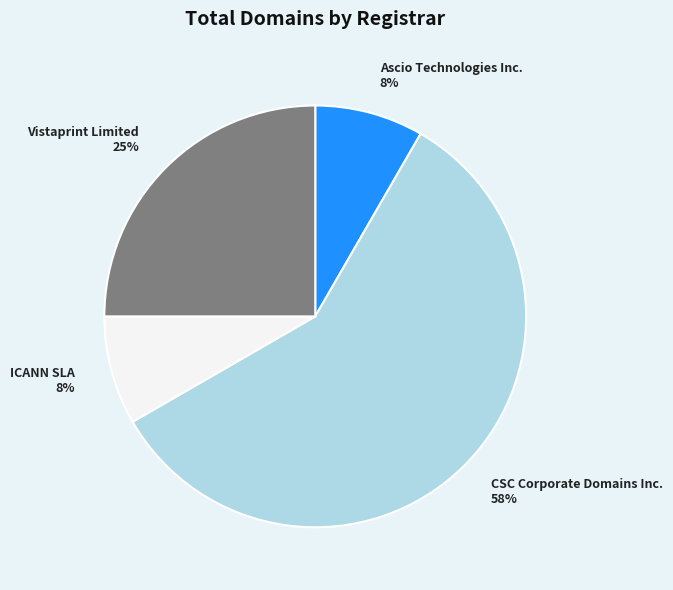

What percentage is the Vistaprint Limited slice, to the nearest percent?

25%